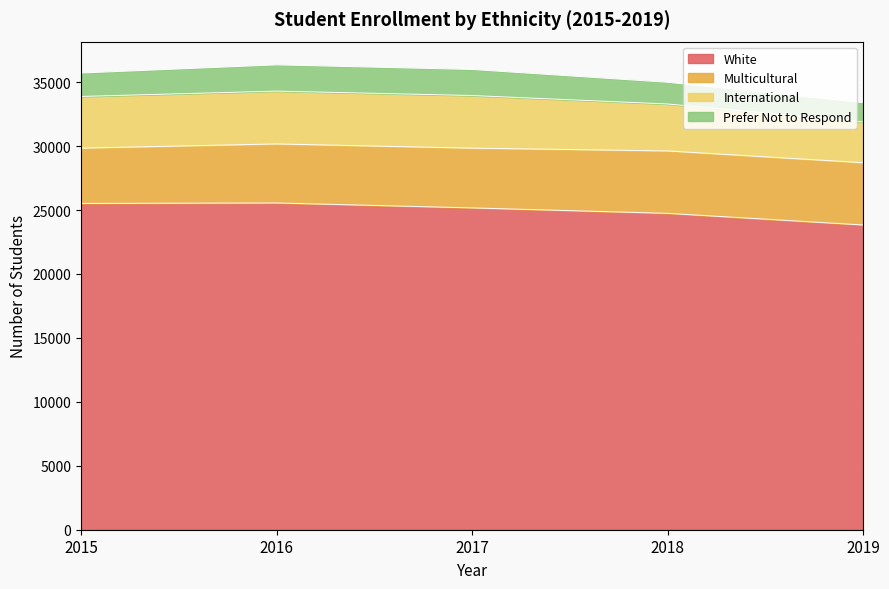

What are all the series names shown in the legend?

White, Multicultural, International, Prefer Not to Respond